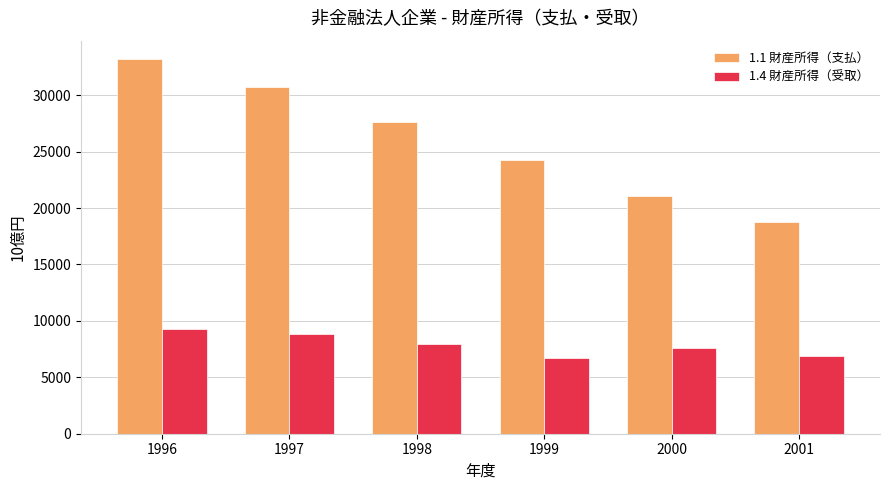

List the series in order of their overall mean, highest first.

1.1 財産所得（支払）, 1.4 財産所得（受取）